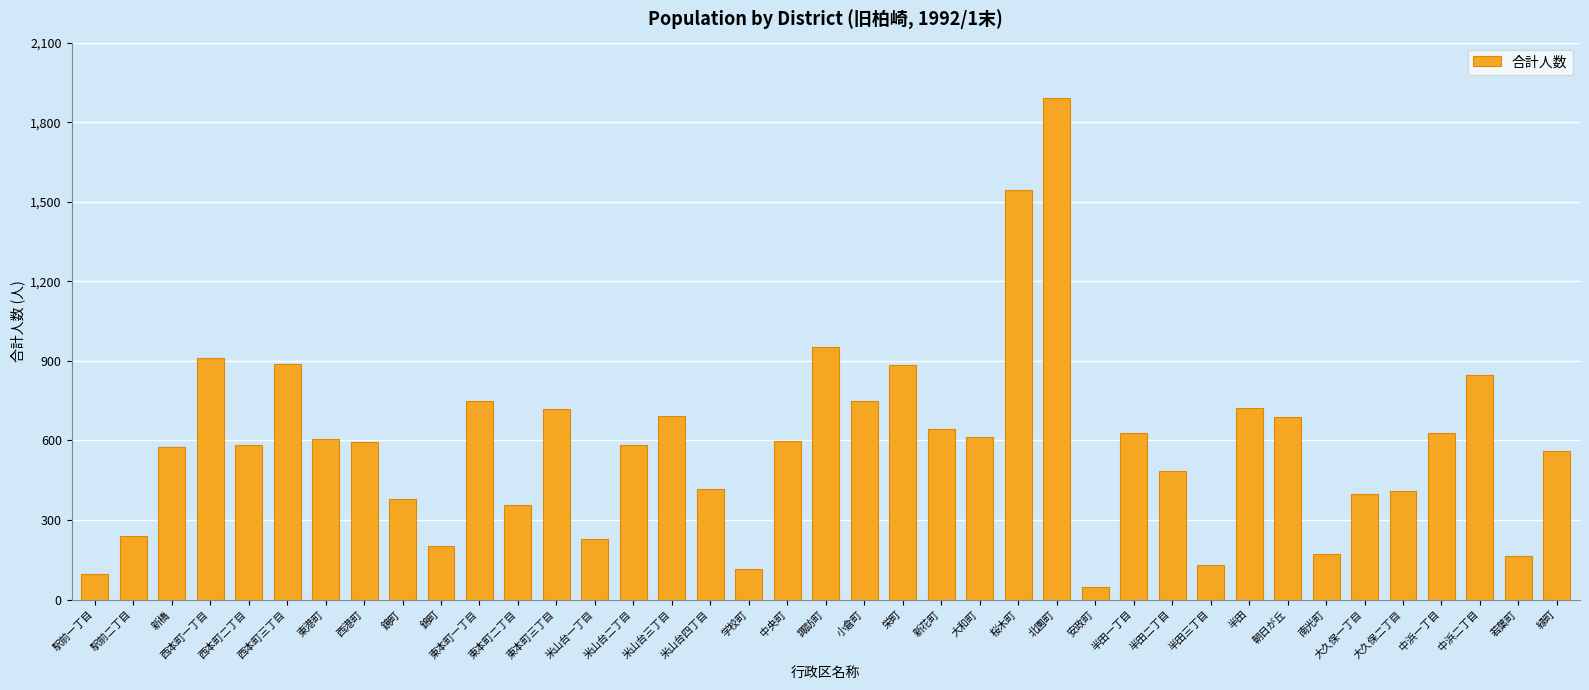

At which label is the value closest to 968?

諏訪町